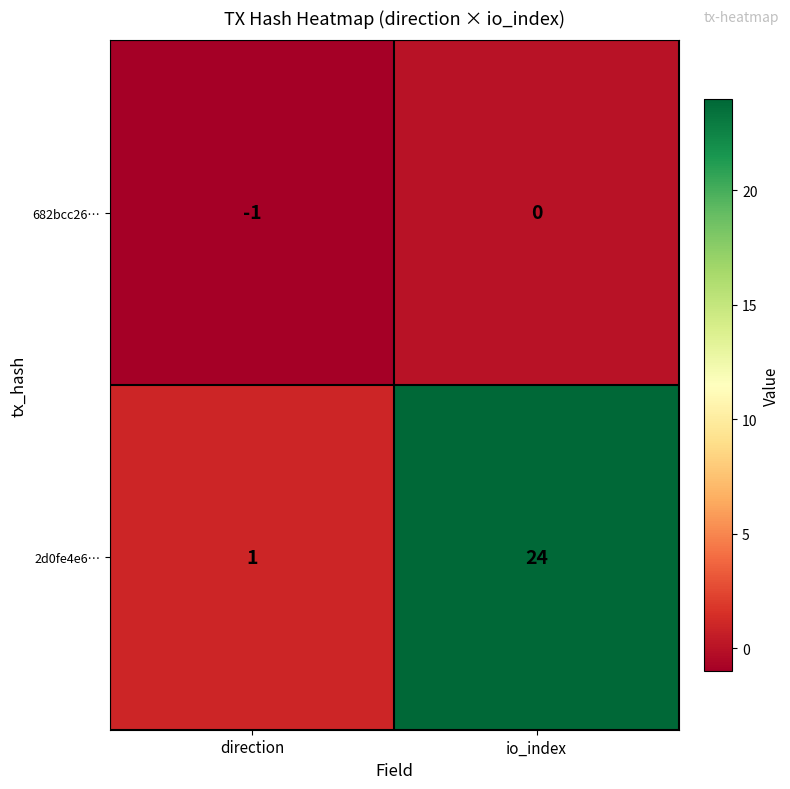

What is the sum of all 2d0fe4e6… values?

25